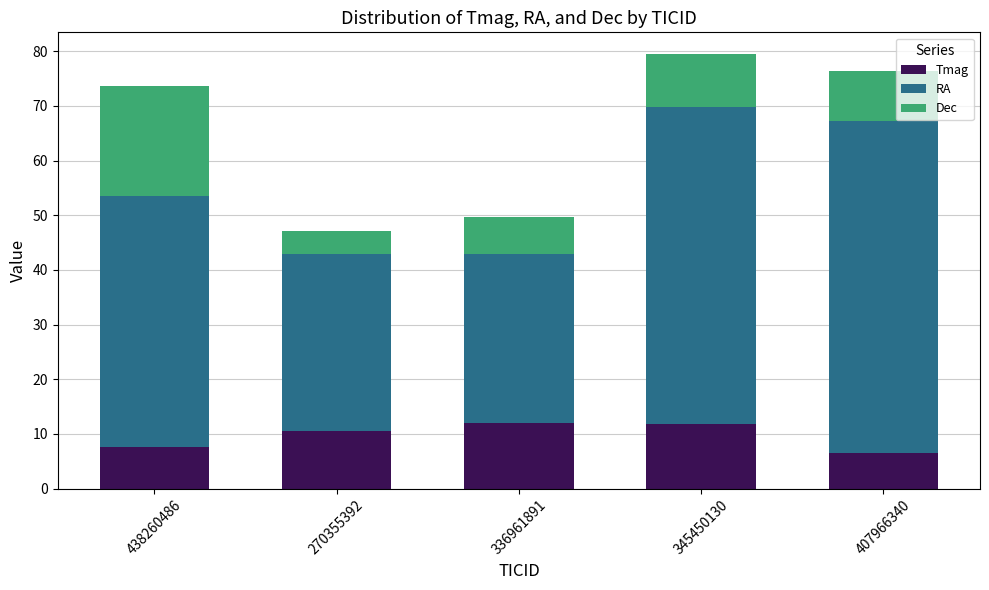

What is the lowest value of the Tmag series?

6.4